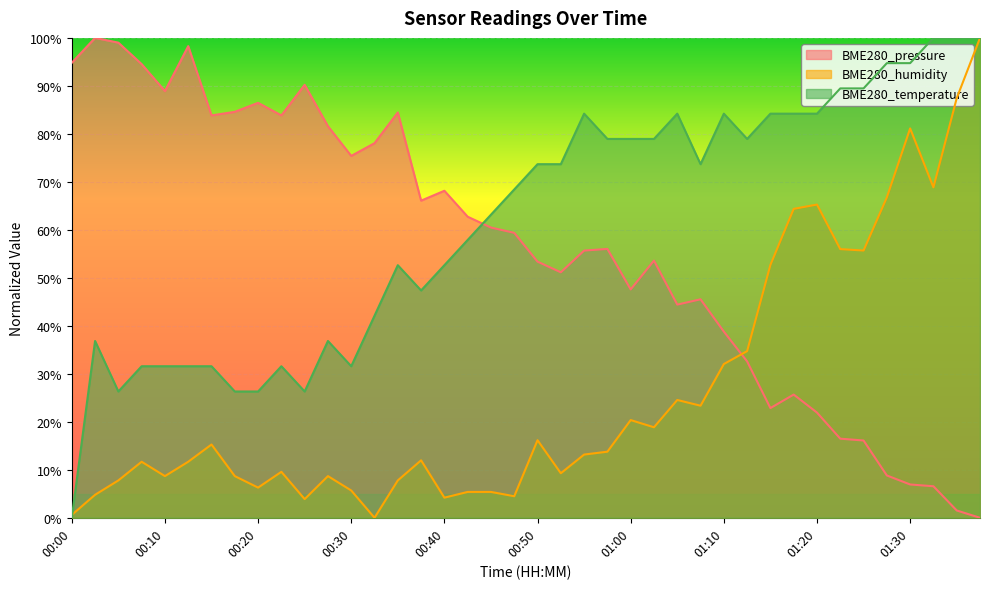

Which series has the largest total across all categories?

BME280_temperature